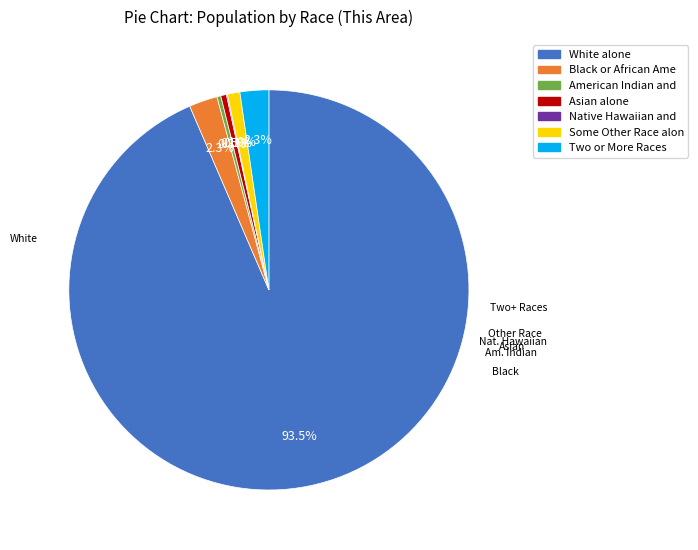

Does any single category account for the majority?

Yes